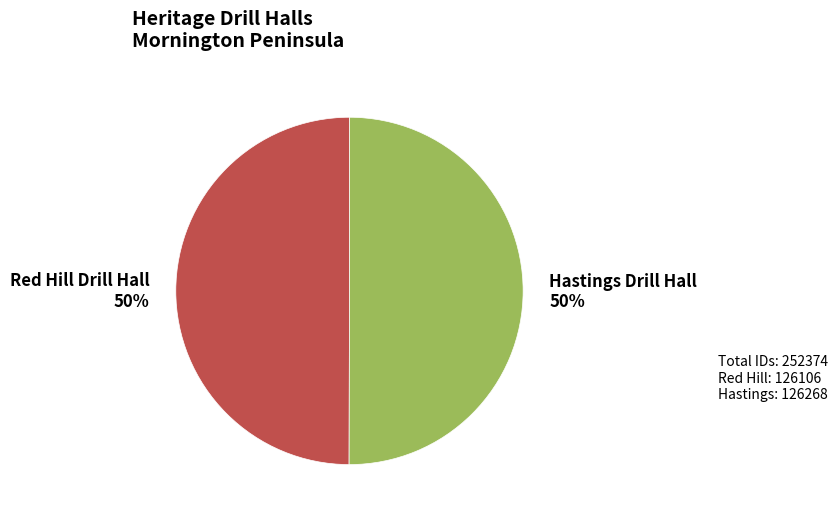

To the nearest percent, what is the average slice percentage?

50%